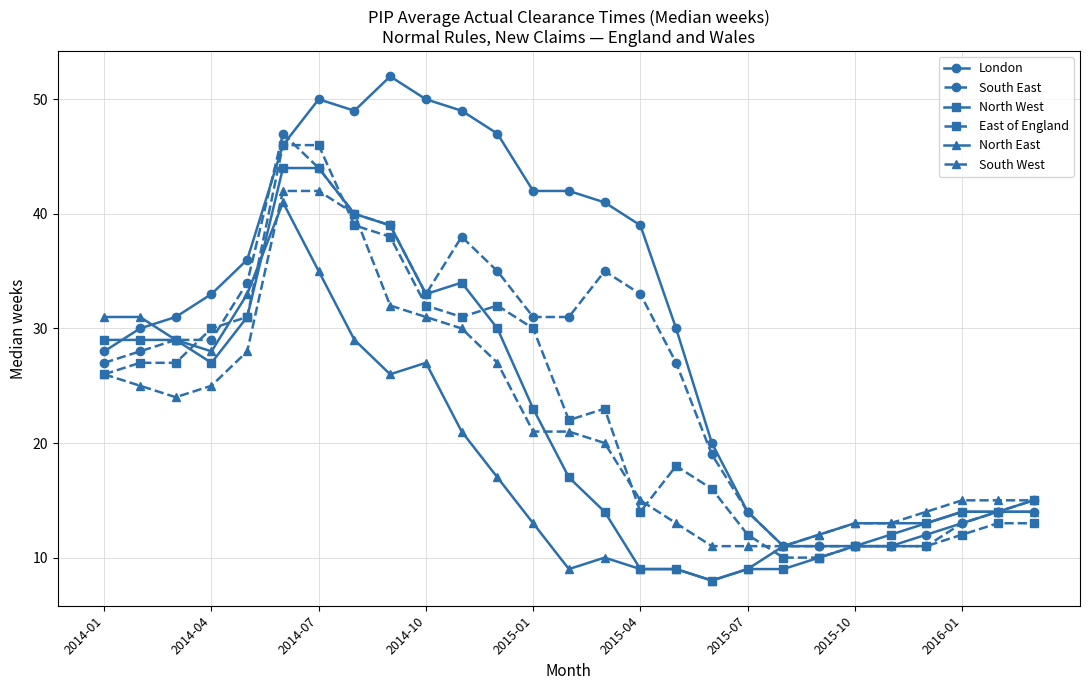

Count the number of data series in this chart.

6